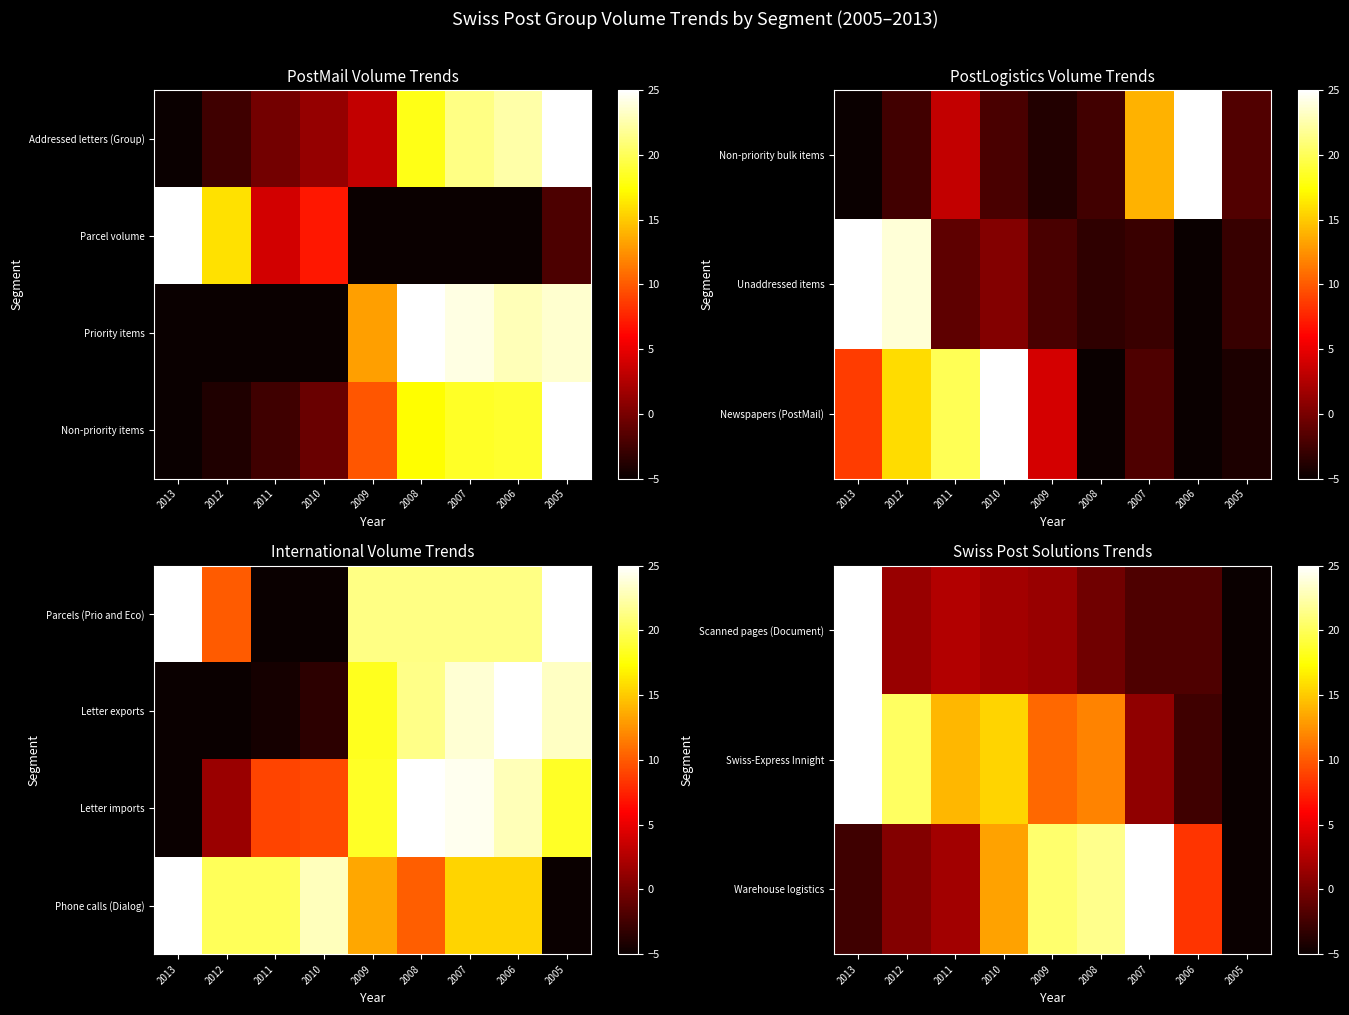

What is the minimum value shown in the chart?

-5.0